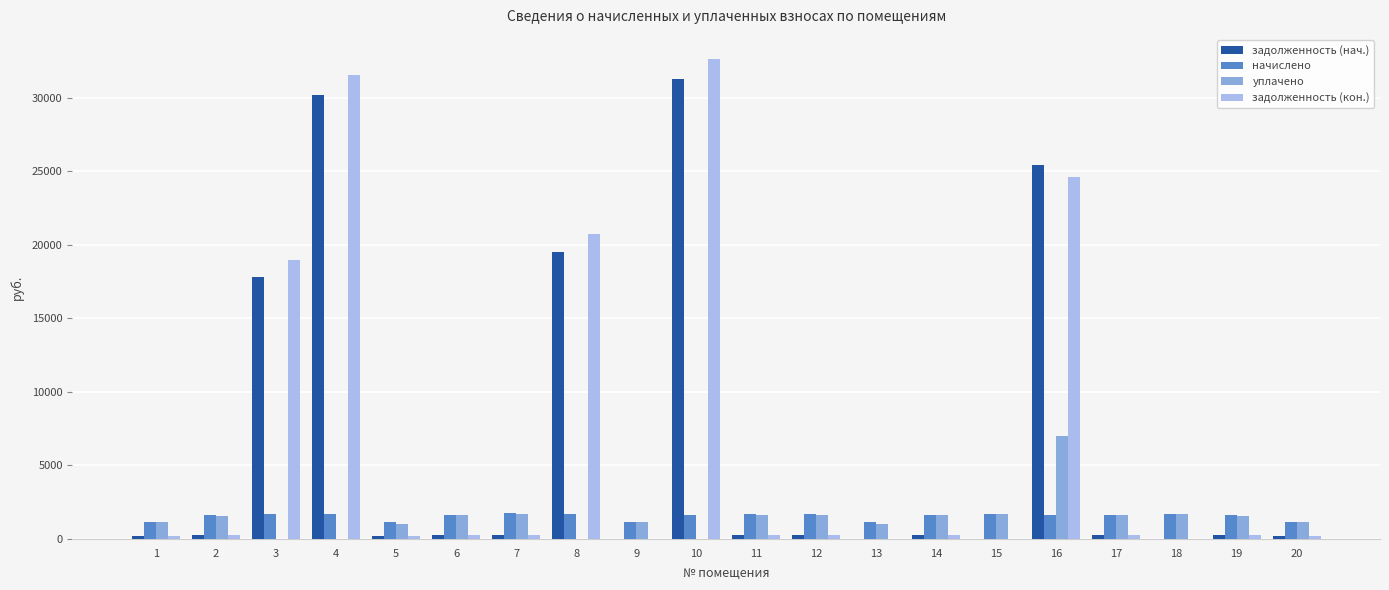

What is the total value across all series at 8?

41922.6